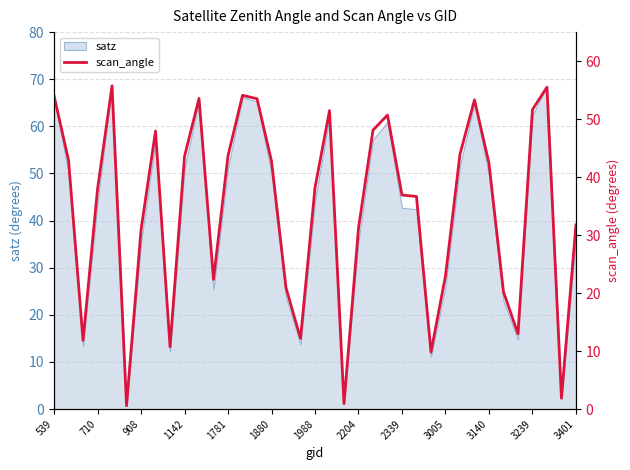

What is the maximum value for satz?

69.0